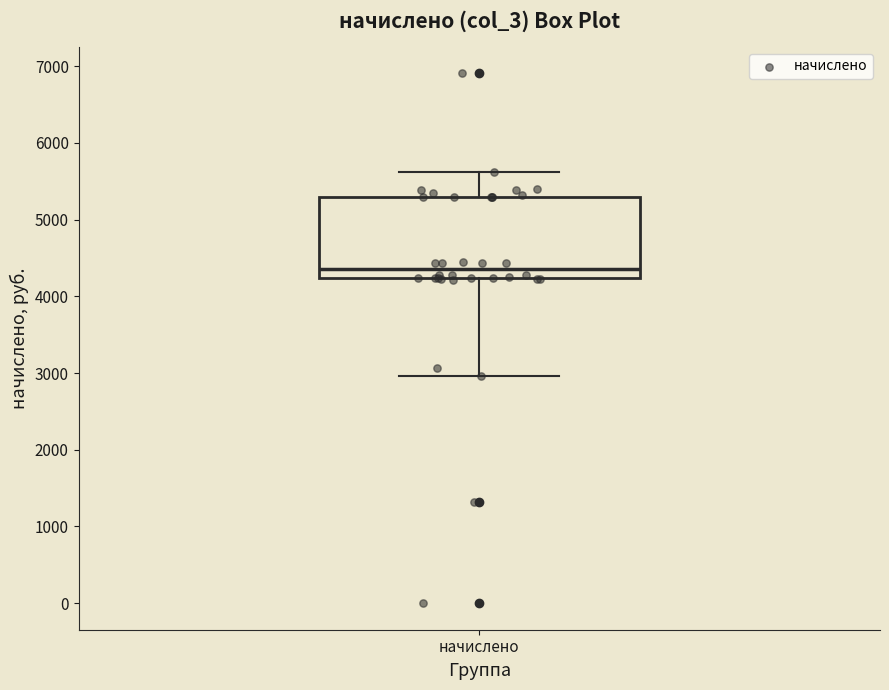

Transcribe this box plot: give where the median line is, the range the box spans, and where the two whiskers end, as read against the y-axis. The values are not printed on the chart, so give them approximately, as read against the axis.

median 4400, box 4200 to 5300, whiskers 3000 to 5600